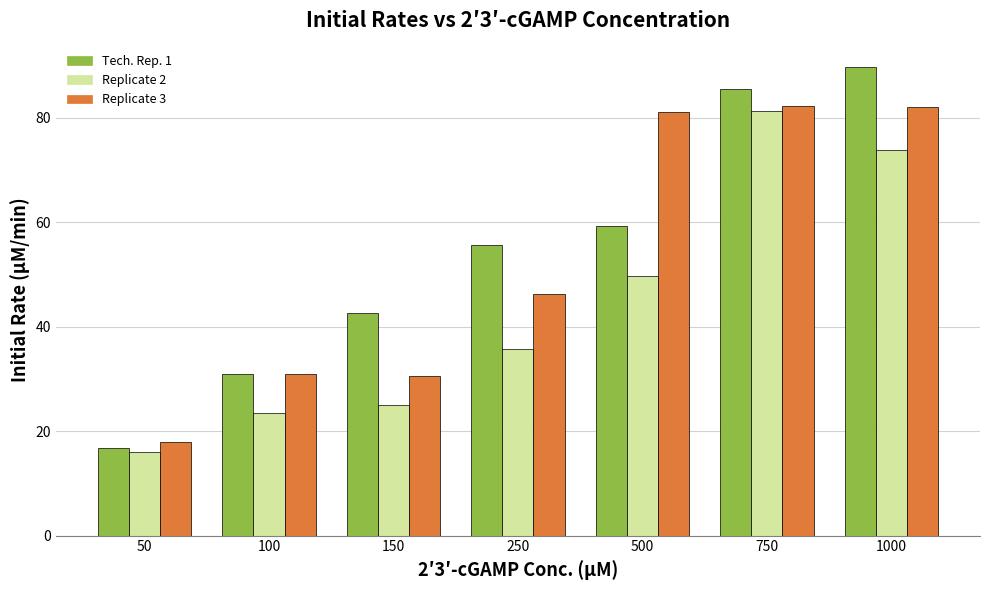

Which category has the highest value across all series?

1000